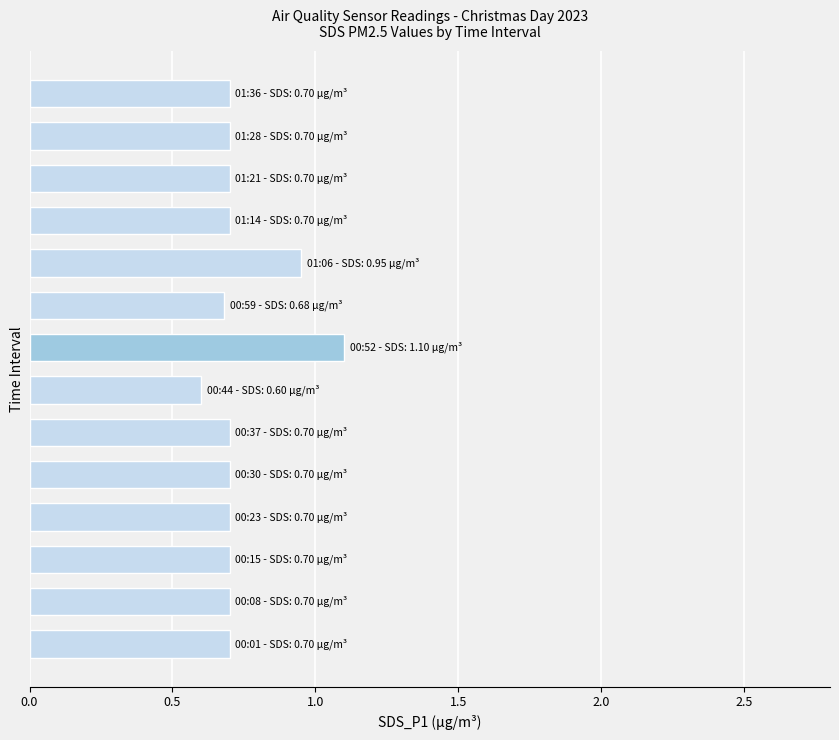

What is the smallest value displayed?

0.6